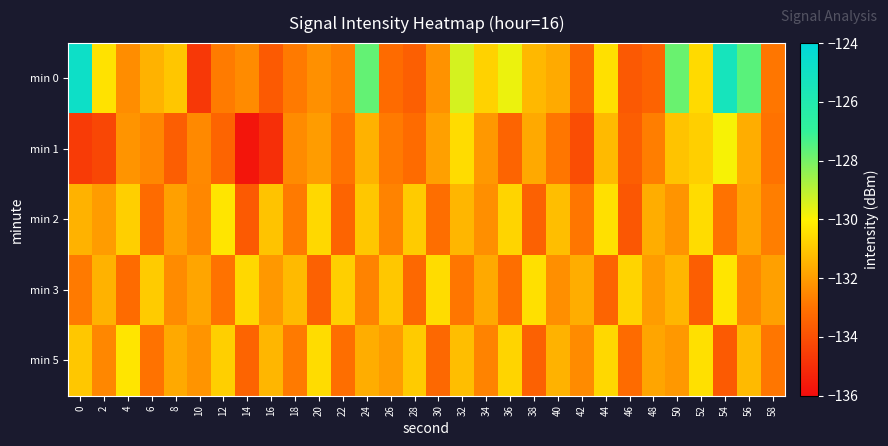

What is the smallest value displayed?

-135.7